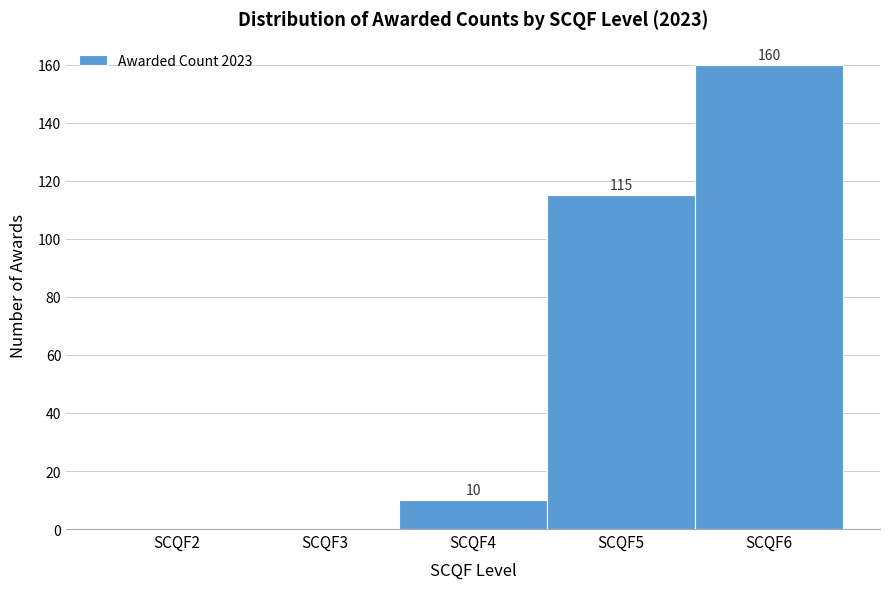

Which range on the x-axis has the tallest bar?

5.5 to 6.5